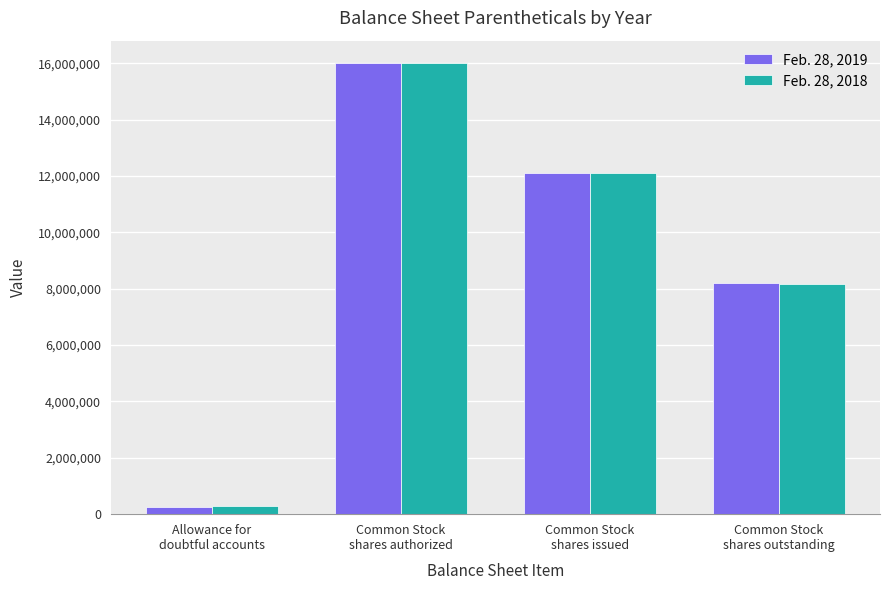

Which series has the widest spread of values?

Feb. 28, 2019